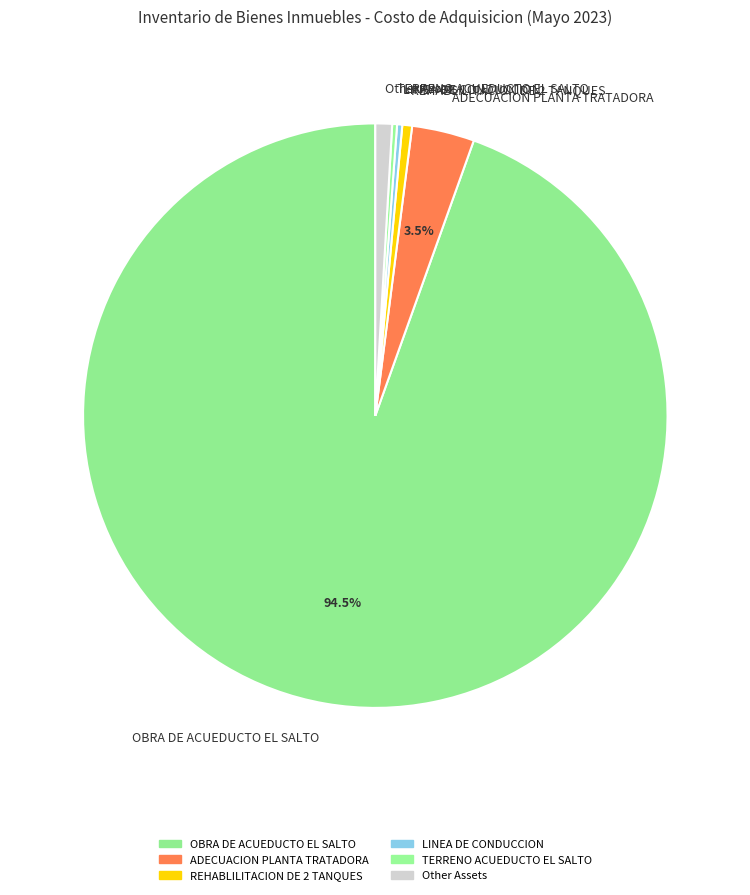

Which slice is the largest?

OBRA DE ACUEDUCTO EL SALTO